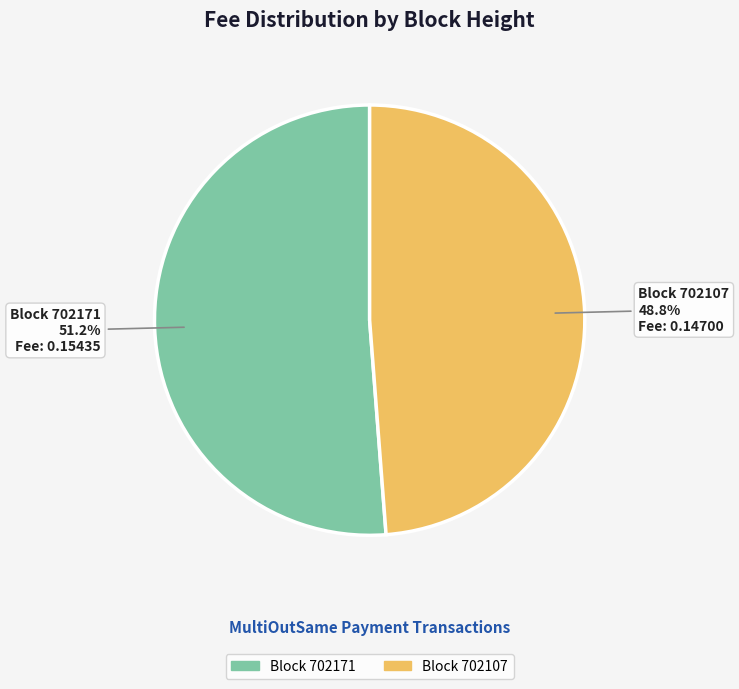

Does any single category account for the majority?

Yes